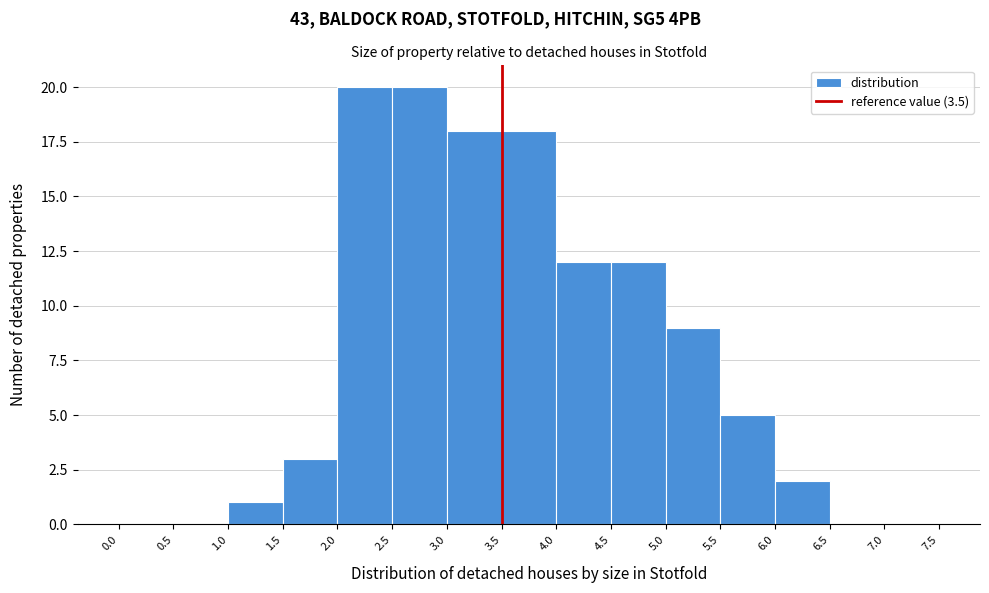

Reading left to right, transcribe this chart: for each bar, give the range it covers on the x-axis and its height. The values are not printed on the chart, so give them approximately, as read against the axis.

0.0 to 0.5: 0
0.5 to 1.0: 0
1.0 to 1.5: 1
1.5 to 2.0: 3
2.0 to 2.5: 20
2.5 to 3.0: 20
3.0 to 3.5: 18
3.5 to 4.0: 18
4.0 to 4.5: 12
4.5 to 5.0: 12
5.0 to 5.5: 9
5.5 to 6.0: 5
6.0 to 6.5: 2
6.5 to 7.0: 0
7.0 to 7.5: 0